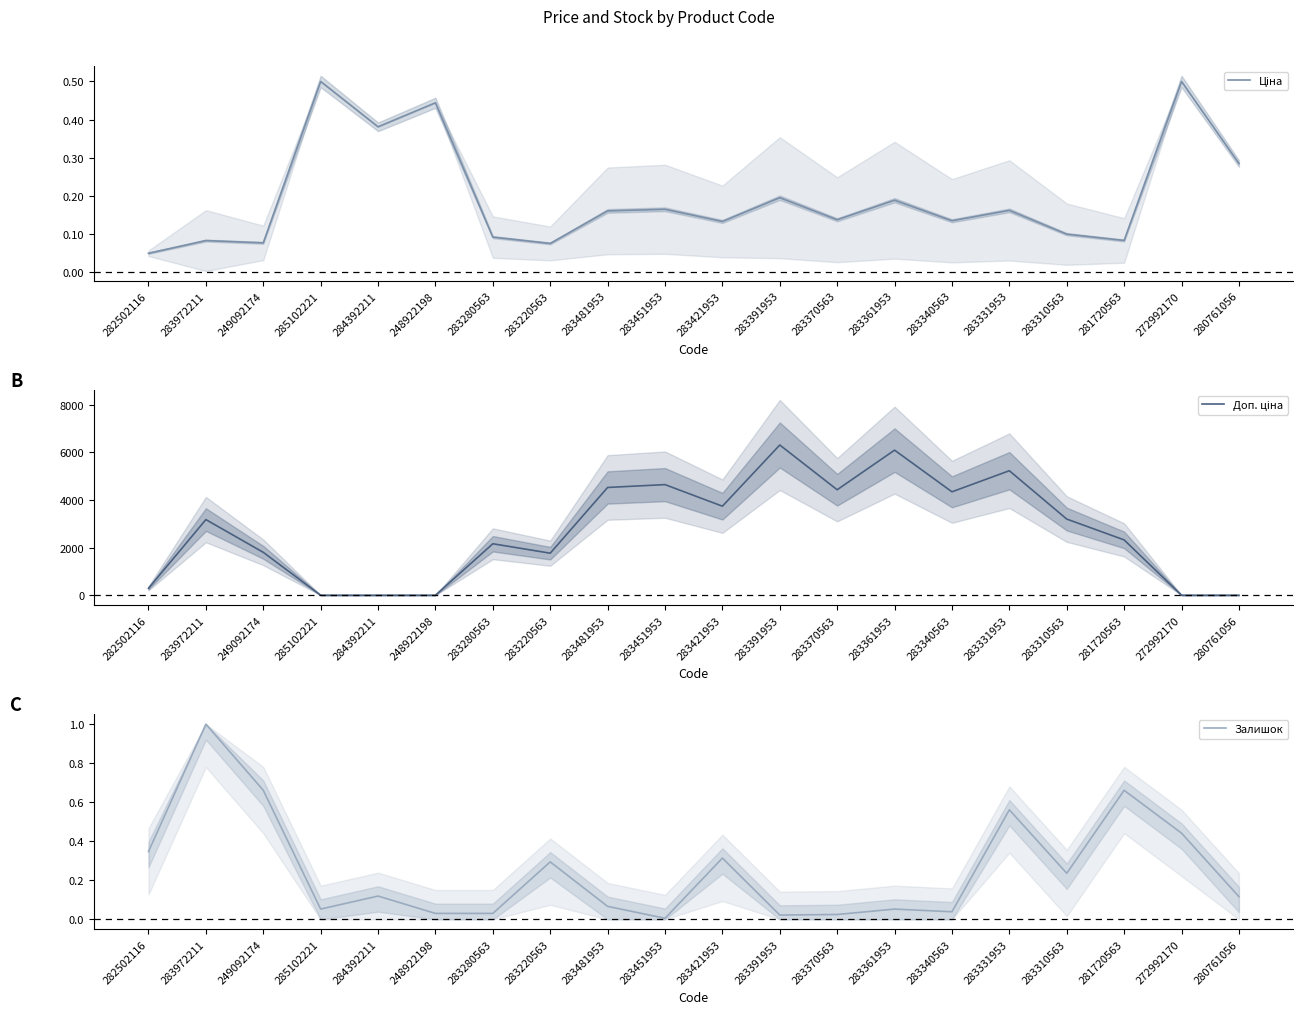

What is the spread (max minus min) of values at 283361953?

6087.9